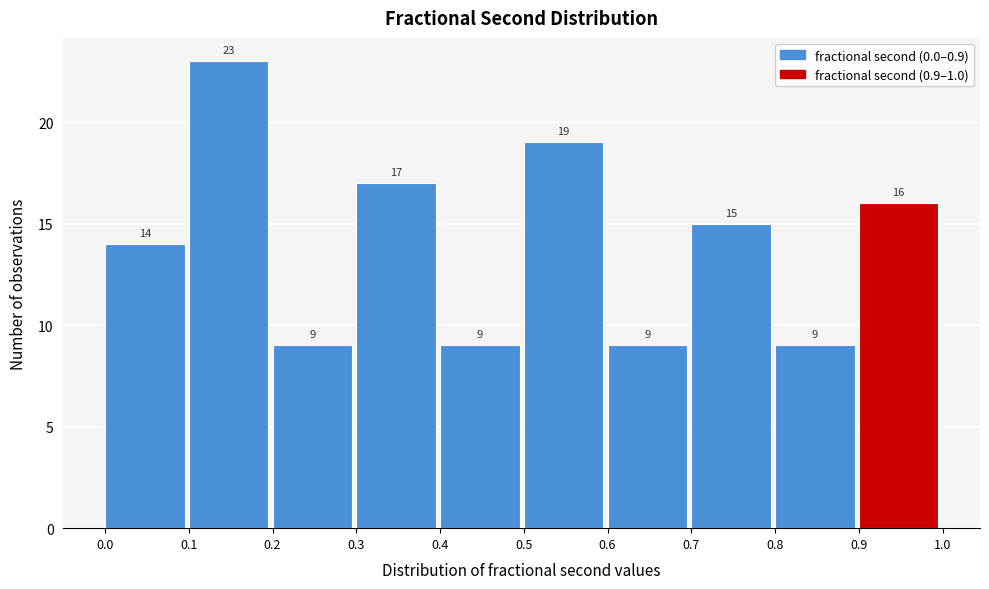

How tall is the bar that spans 0.5 to 0.6 on the x-axis?

19